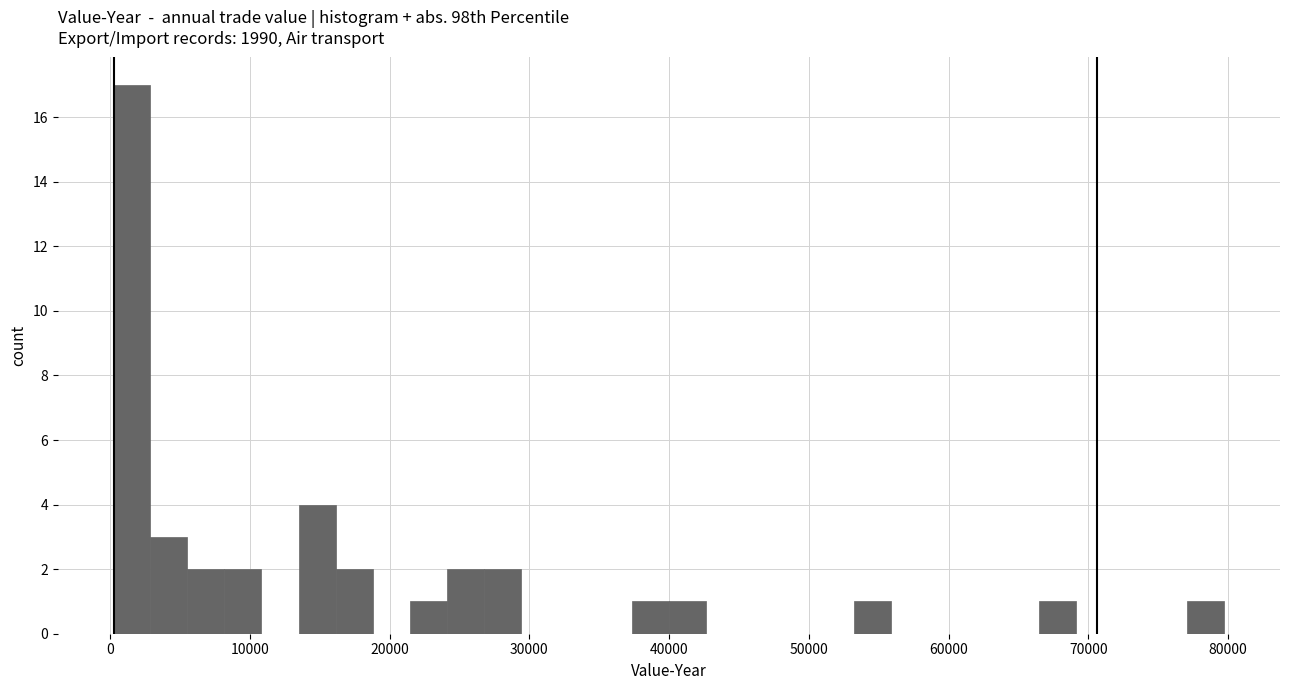

Around what value on the x-axis is the tallest bar? Give the approximate position of its centre, as read against the axis.

2000